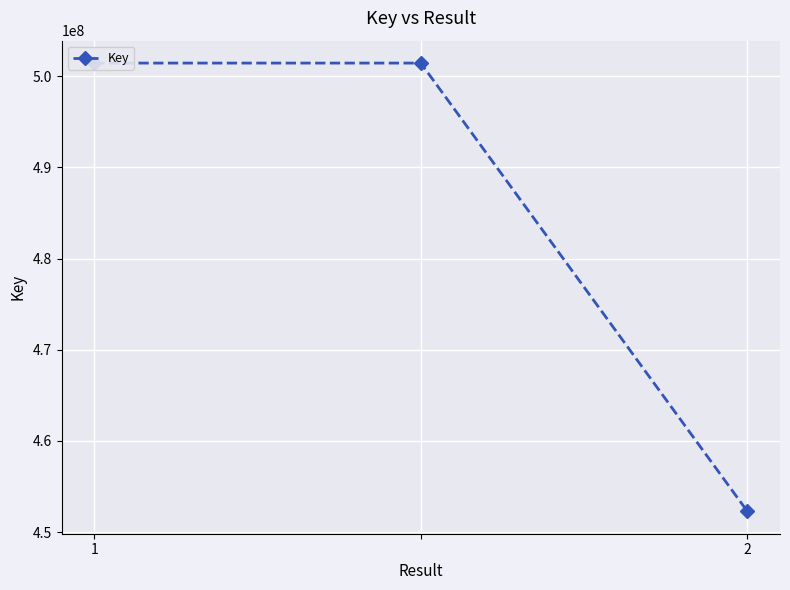

List the labels in order of value, smallest first.

2, 1, 2